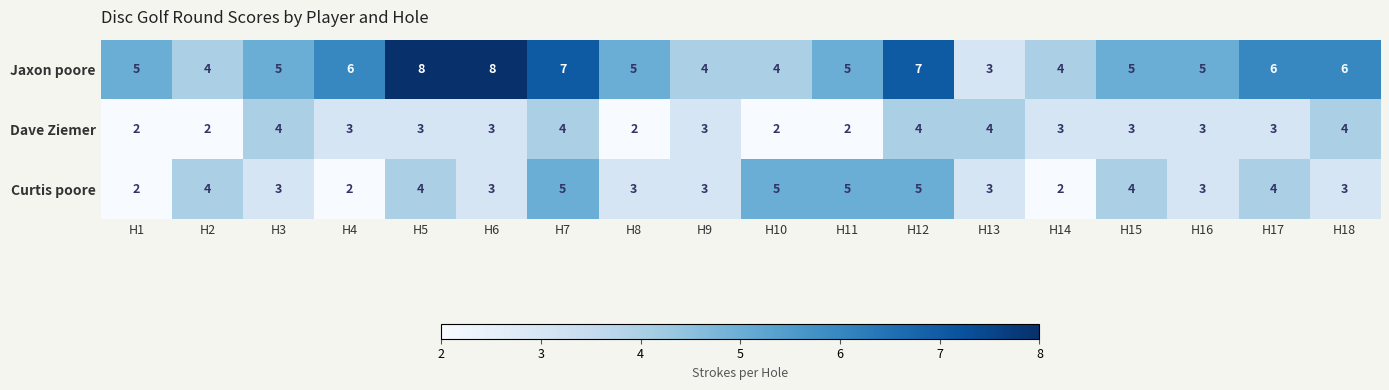

Where does the Dave Ziemer series first go above 3?

H3